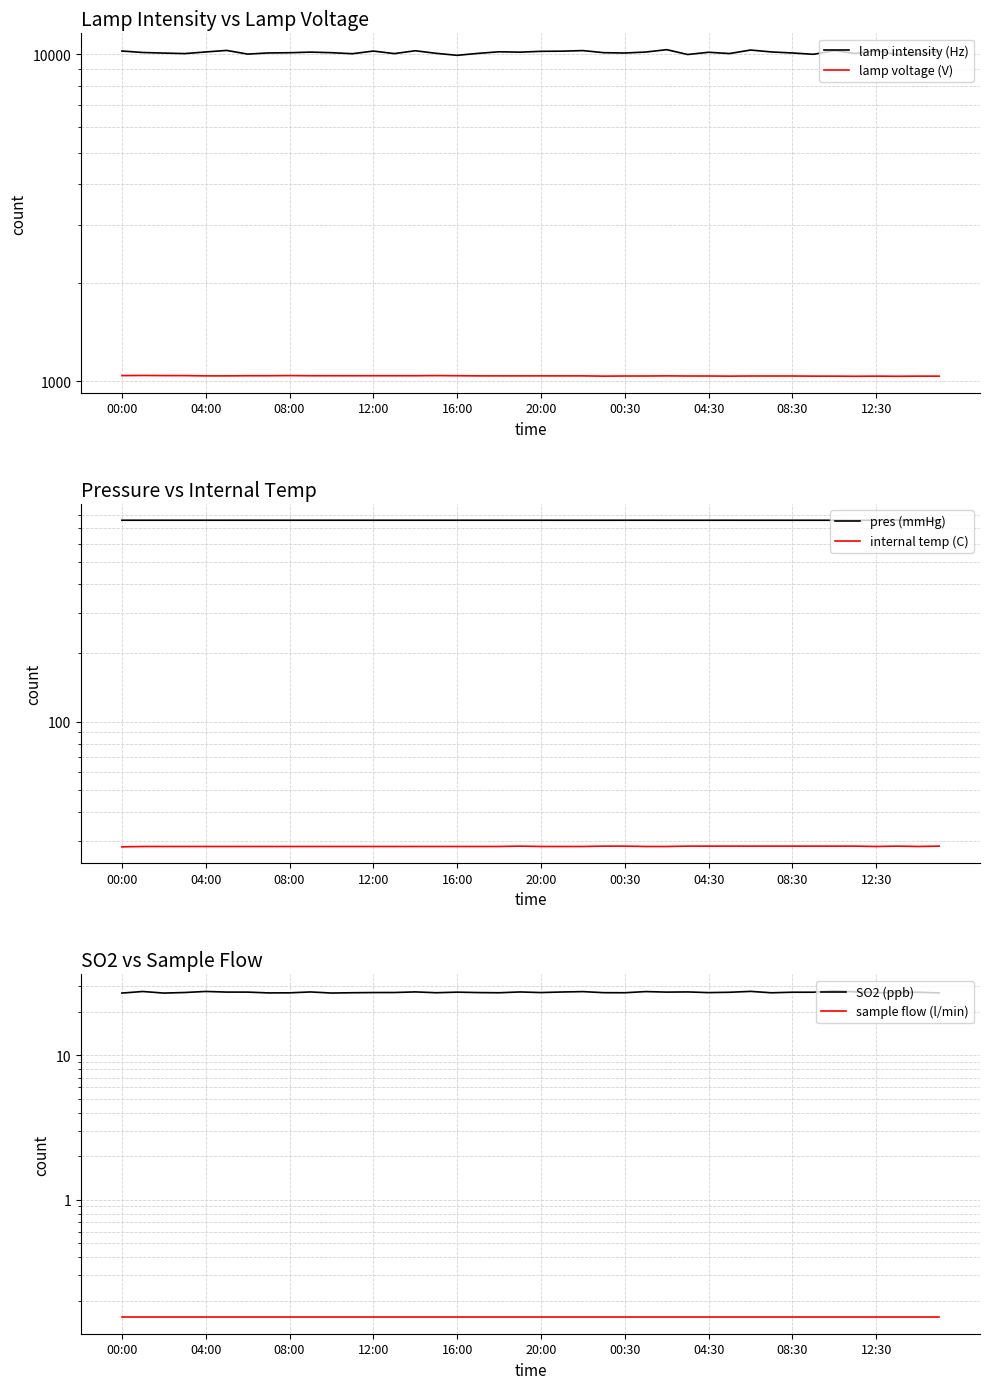

Reading right to left, list all the values displayed in this chart.

lamp intensity (Hz): 10205.0	9997.0	9957.0	10245.0	10049.0	10242.0	9989.0	10082.0	10155.0	10293.0	10042.0	10132.0	9974.0	10320.0	10148.0	10081.0	10102.0	10253.0	10211.0	10200.0	10140.0	10167.0	10054.0	9917.0	10057.0	10241.0	10038.0	10218.0	10030.0	10103.0	10143.0	10100.0	10085.0	10003.0	10265.0	10155.0	10039.0	10075.0	10116.0	10223.0
lamp voltage (V): 1036.0	1036.0	1035.0	1036.0	1035.0	1036.0	1036.0	1037.0	1037.0	1037.0	1036.0	1037.0	1037.0	1038.0	1037.0	1037.0	1036.0	1038.0	1038.0	1038.0	1038.0	1038.0	1038.0	1039.0	1040.0	1039.0	1039.0	1039.0	1039.0	1039.0	1039.0	1040.0	1039.0	1039.0	1038.0	1038.0	1040.0	1040.0	1041.0	1040.0
pres (mmHg): 760.0	760.0	759.9	759.9	759.9	760.0	760.0	760.0	760.0	760.0	760.1	760.0	760.0	760.0	760.1	760.1	760.0	760.0	760.0	760.1	760.1	760.1	760.1	760.1	760.1	760.1	760.1	760.1	760.1	760.1	760.1	760.1	760.1	760.2	760.1	760.1	760.1	760.1	760.1	760.2
internal temp (C): 28.5	28.4	28.5	28.4	28.5	28.5	28.5	28.5	28.5	28.5	28.5	28.5	28.5	28.4	28.4	28.5	28.5	28.4	28.4	28.4	28.5	28.4	28.4	28.4	28.4	28.4	28.4	28.4	28.4	28.4	28.4	28.4	28.4	28.4	28.4	28.4	28.4	28.4	28.4	28.3
SO2 (ppb): 27.0	27.4	27.1	27.2	27.5	28.0	27.4	27.4	27.1	27.7	27.3	27.2	27.5	27.4	27.6	27.1	27.2	27.6	27.4	27.2	27.5	27.1	27.2	27.4	27.1	27.5	27.2	27.2	27.1	27.0	27.5	27.1	27.1	27.4	27.4	27.7	27.2	27.0	27.7	27.0
sample flow (l/min): 0.2	0.2	0.2	0.2	0.2	0.2	0.2	0.2	0.2	0.2	0.2	0.2	0.2	0.2	0.2	0.2	0.2	0.2	0.2	0.2	0.2	0.2	0.2	0.2	0.2	0.2	0.2	0.2	0.2	0.2	0.2	0.2	0.2	0.2	0.2	0.2	0.2	0.2	0.2	0.2